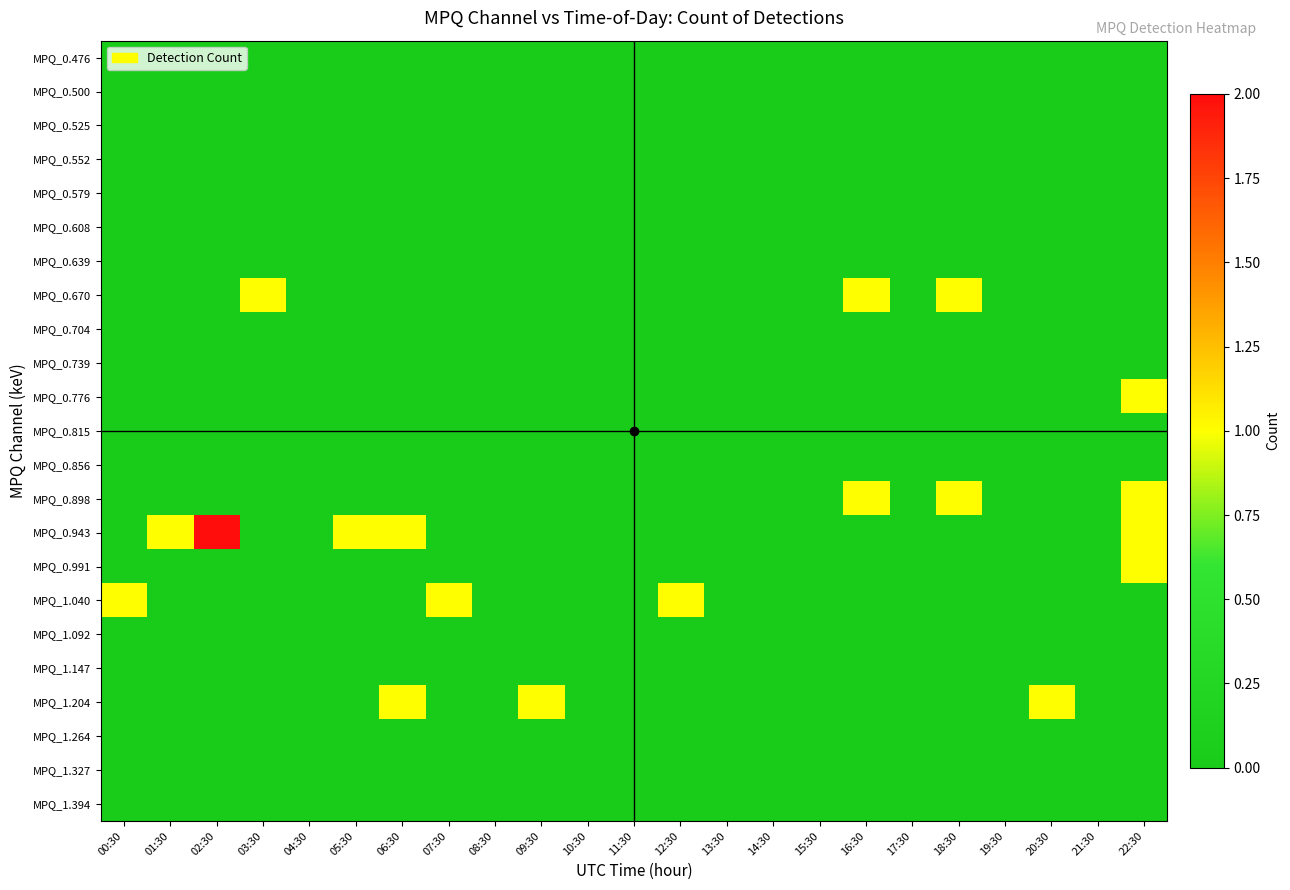

What is the greatest value displayed?

2